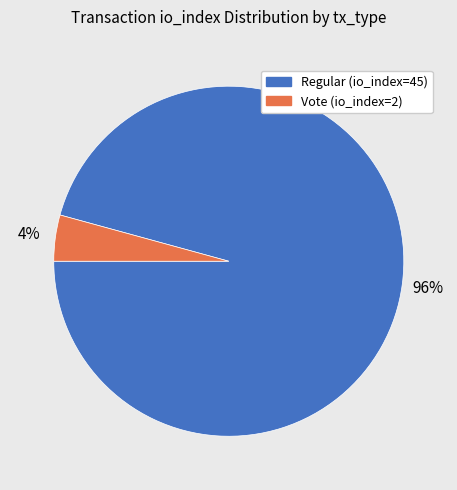

Which slice is the smallest?

Vote (io_index=2)